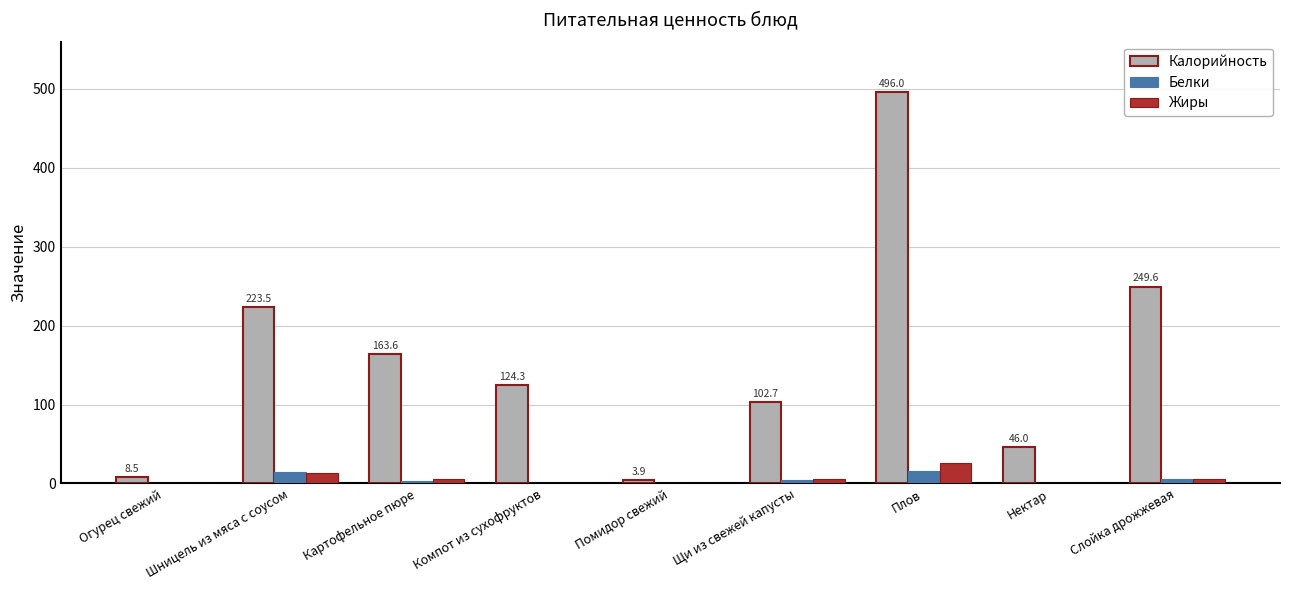

What is the total value across all series at Нектар?

46.0